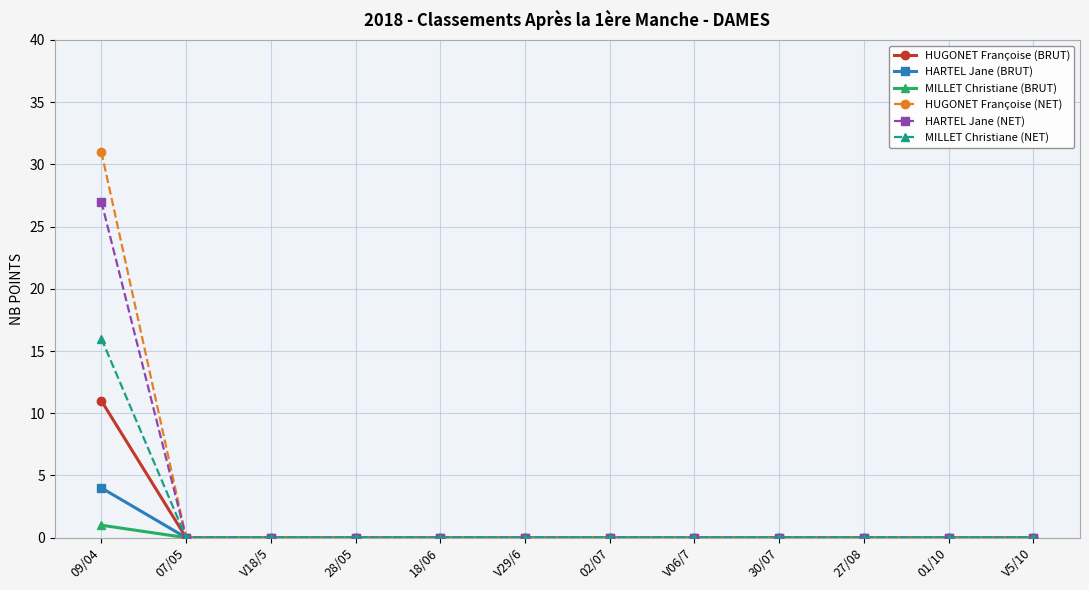

How many distinct data groups are displayed?

6